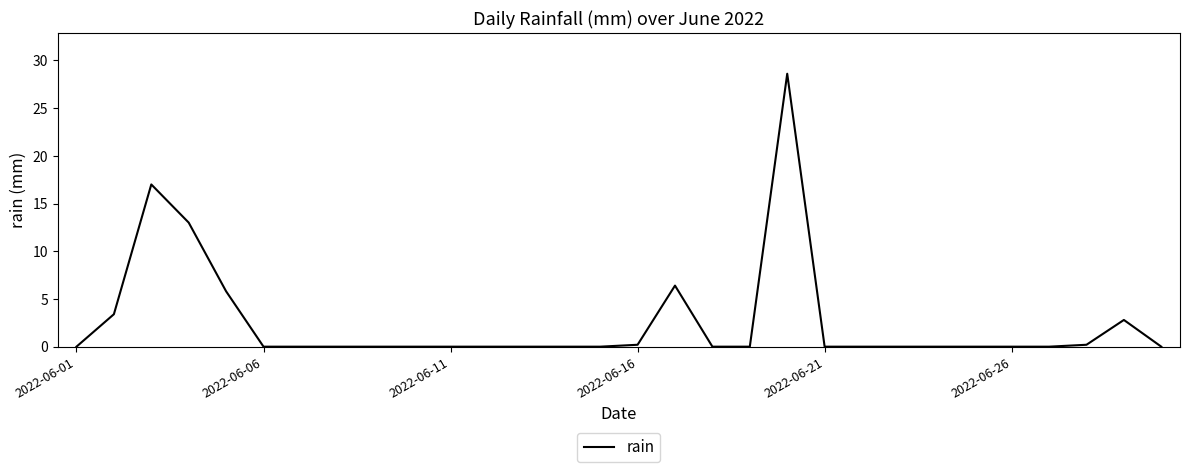

What is the maximum value shown in the chart?

28.6